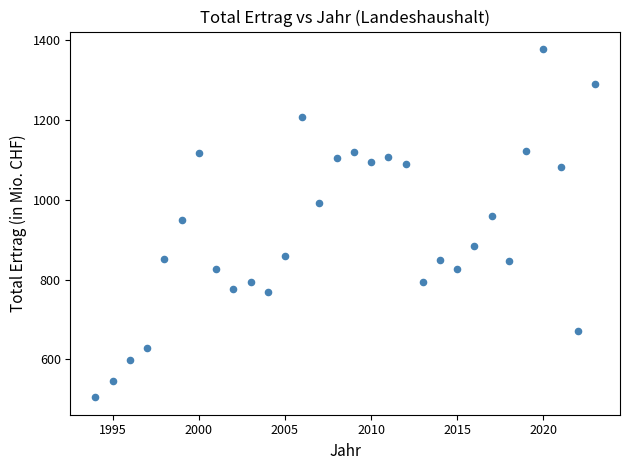

What is the range of Y values (max minus min)?

871.7